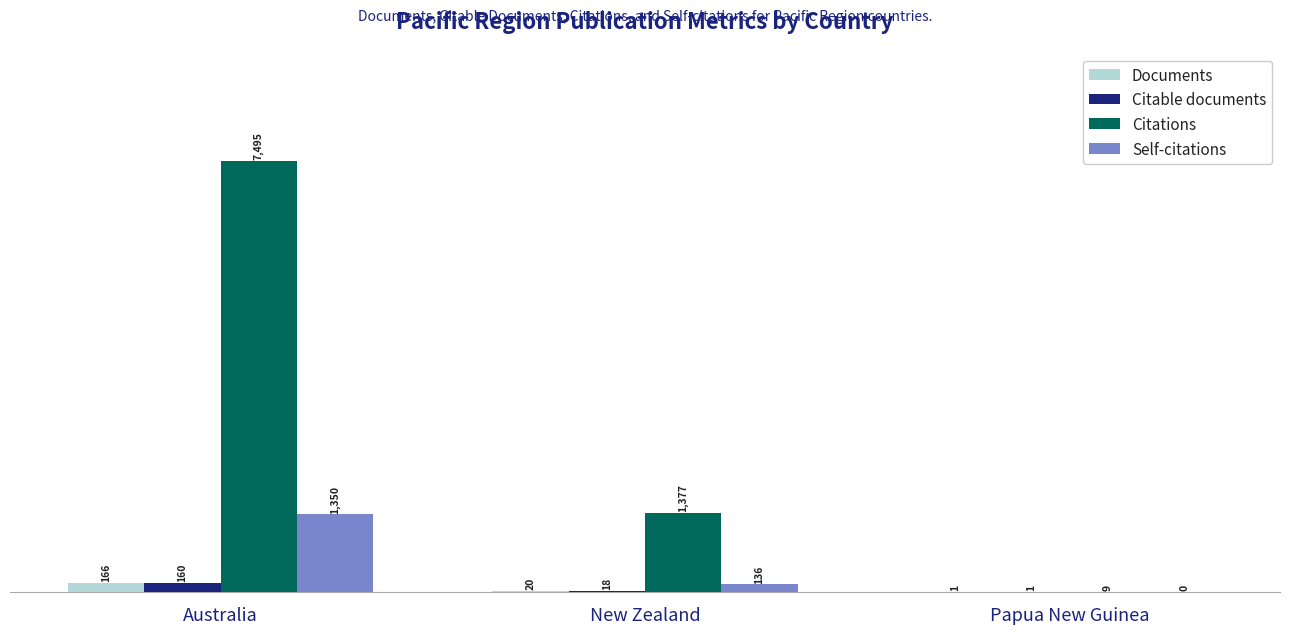

What is the sum of all Self-citations values?

1486